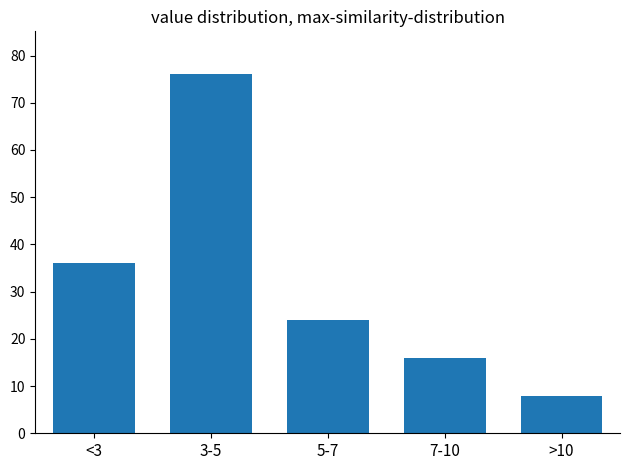

Reading left to right, transcribe all the data shown in this chart.

36	76	24	16	8